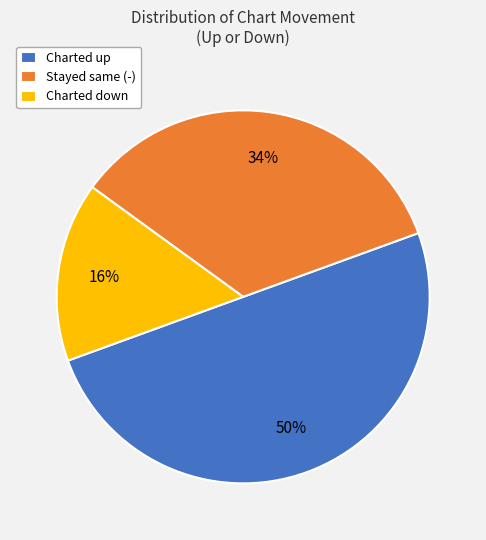

Which has a higher value, Charted down or Stayed same (-)?

Stayed same (-)